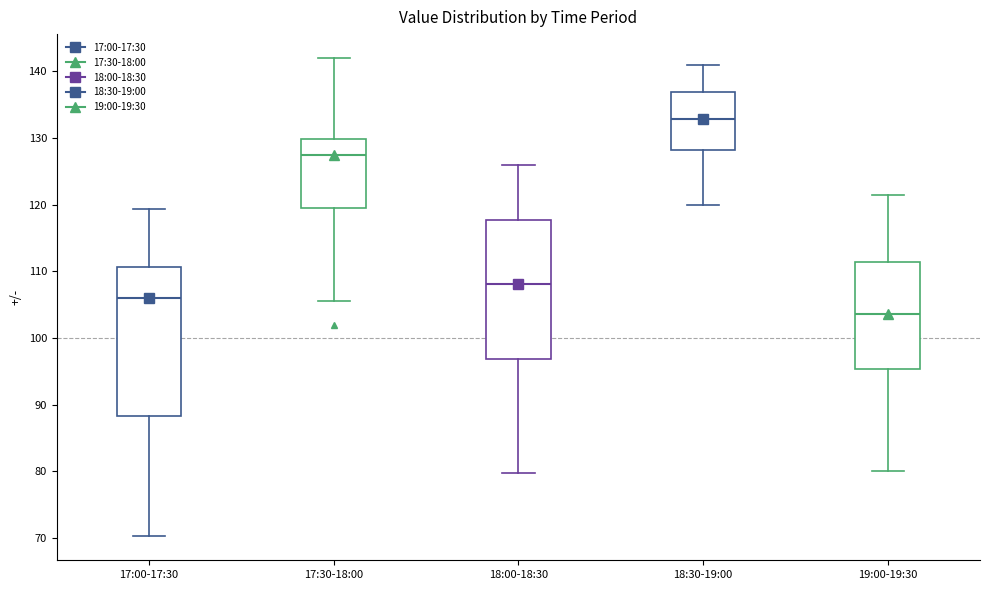

Reading left to right, transcribe this box plot: for each box, give where its median line is, the range the box spans, and where its two whiskers end, as read against the y-axis. The values are not printed on the chart, so give them approximately, as read against the axis.

17:00-17:30: median 106, box 88 to 111, whiskers 70 to 119
17:30-18:00: median 128, box 120 to 130, whiskers 106 to 142
18:00-18:30: median 108, box 97 to 118, whiskers 80 to 126
18:30-19:00: median 133, box 128 to 137, whiskers 120 to 141
19:00-19:30: median 104, box 95 to 111, whiskers 80 to 122